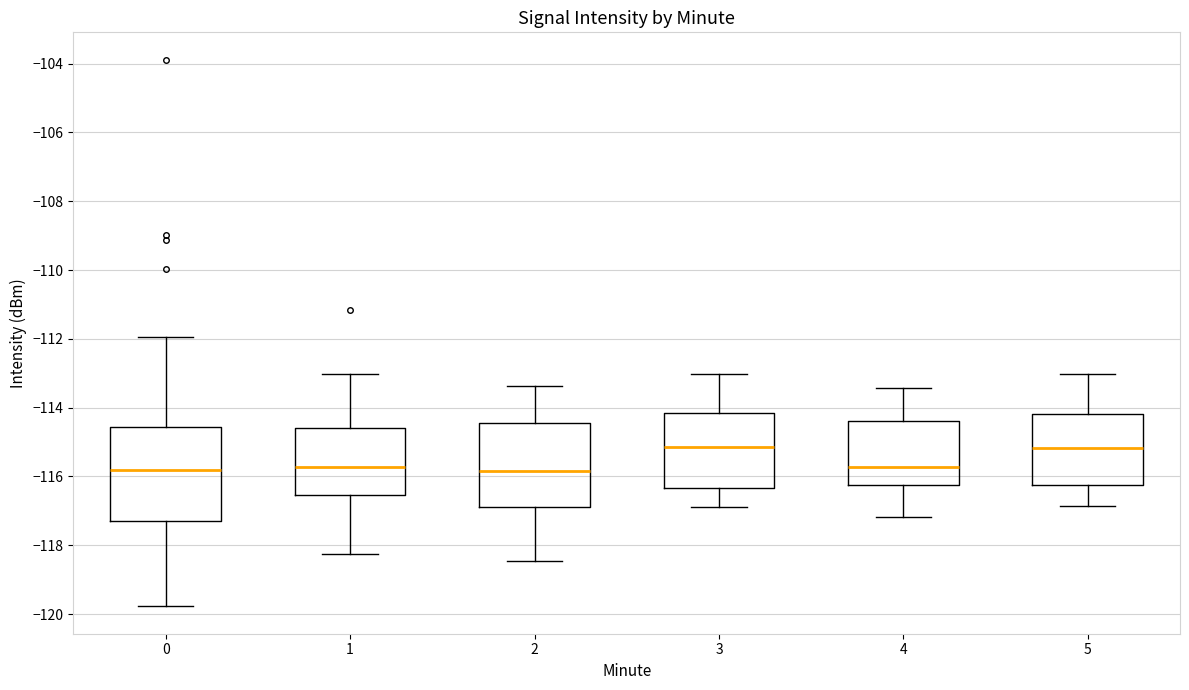

Reading left to right, transcribe this box plot: for each box, give where its median line is, the range the box spans, and where its two whiskers end, as read against the y-axis. The values are not printed on the chart, so give them approximately, as read against the axis.

0: median -115.8, box -117.2 to -114.6, whiskers -119.8 to -112.0
1: median -115.8, box -116.6 to -114.6, whiskers -118.2 to -113.0
2: median -115.8, box -116.8 to -114.4, whiskers -118.4 to -113.4
3: median -115.2, box -116.4 to -114.2, whiskers -117.0 to -113.0
4: median -115.8, box -116.2 to -114.4, whiskers -117.2 to -113.4
5: median -115.2, box -116.2 to -114.2, whiskers -116.8 to -113.0